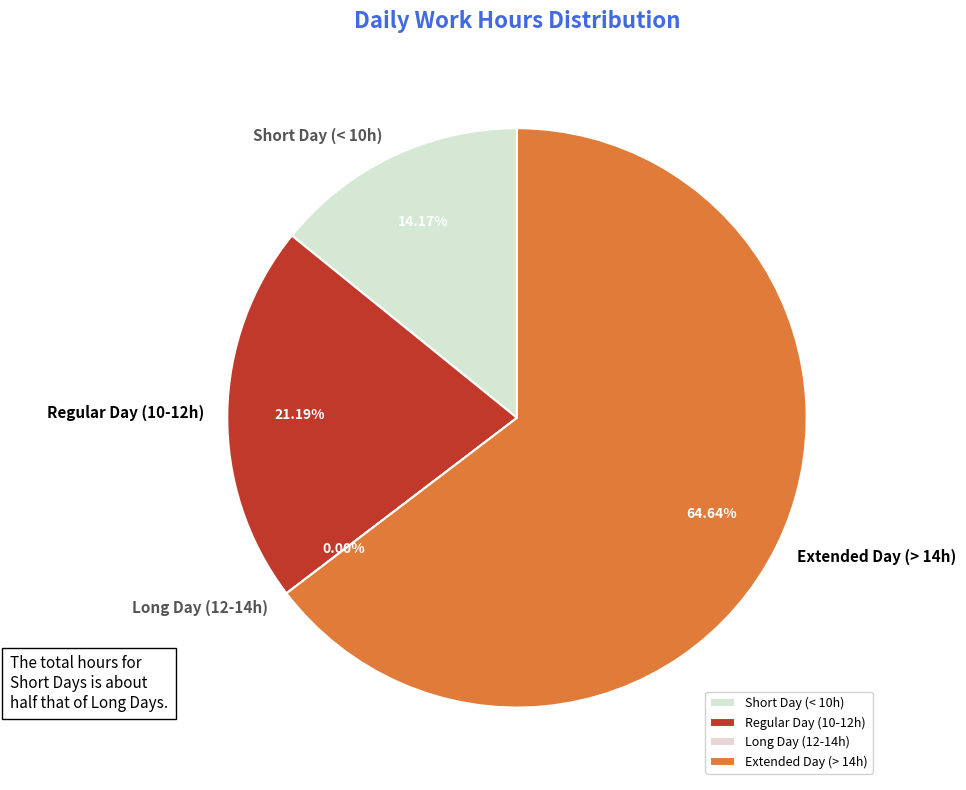

Is it true that 13-Tue is 1% of the pie?

False